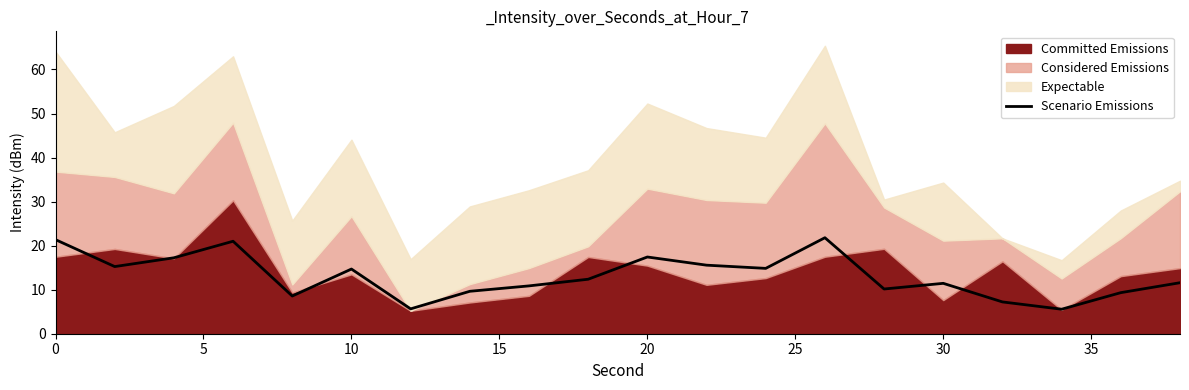

How many interior local valleys (lower than both neighbors) does the data have?

6